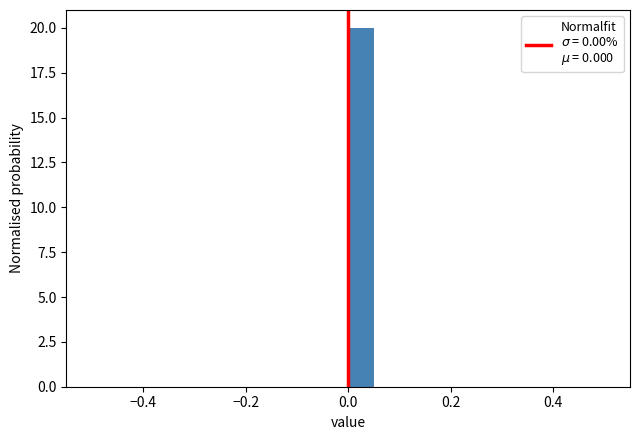

Read against the x-axis, roughly where is the centre of the tallest bar?

0.02